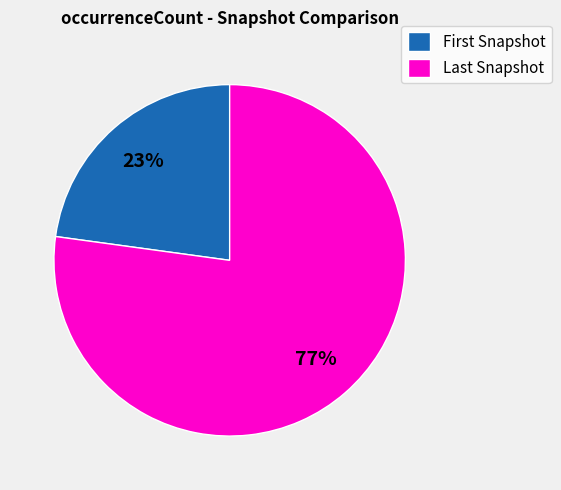

Rank the categories by value from highest to lowest.

Last Snapshot, First Snapshot